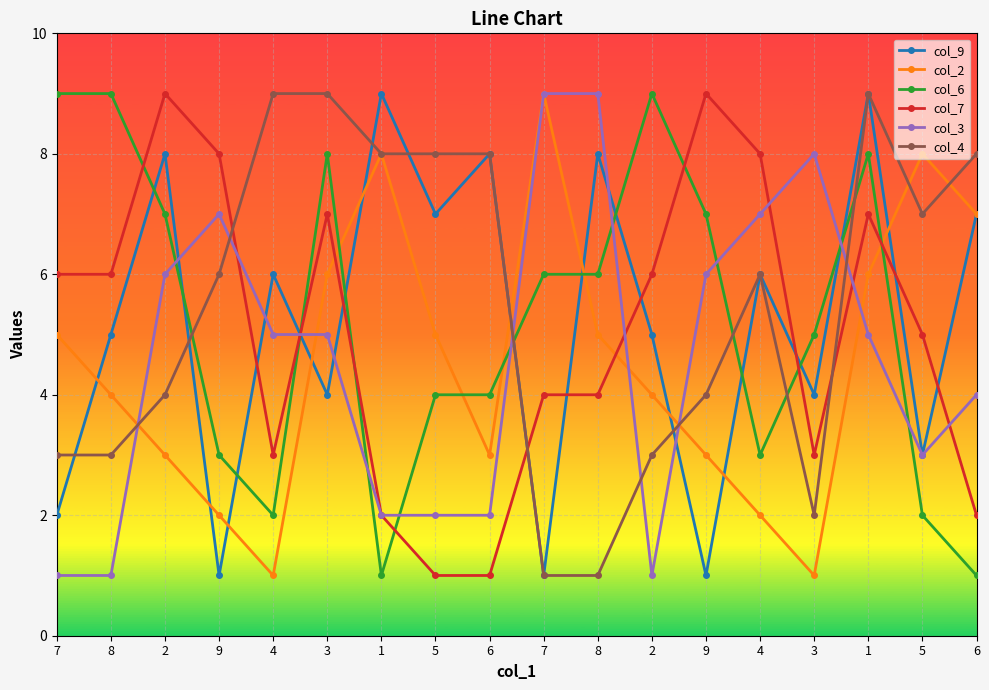

What is the maximum value for col_4?

9